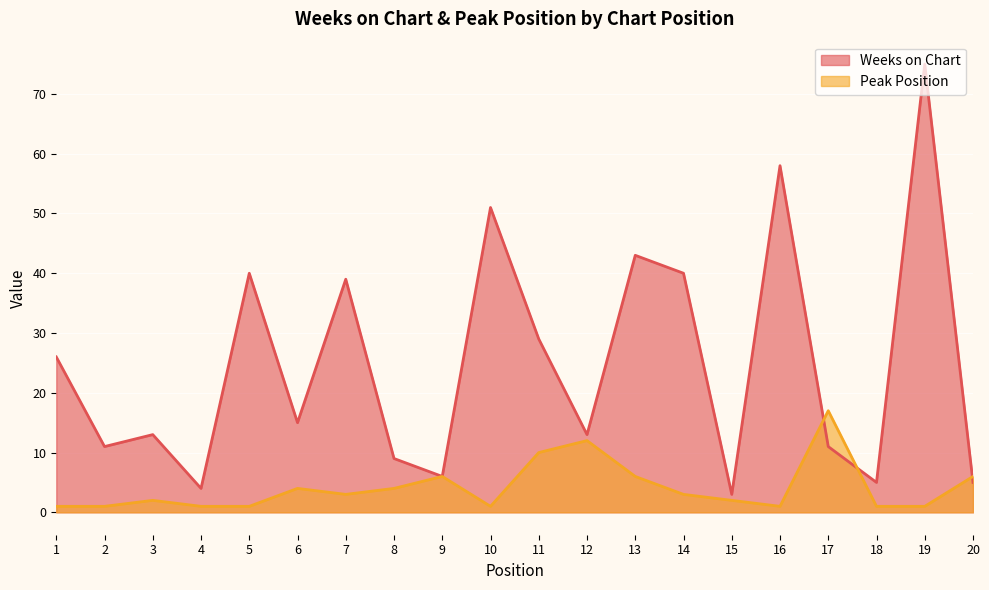

What is the lowest value of the Weeks on Chart series?

3